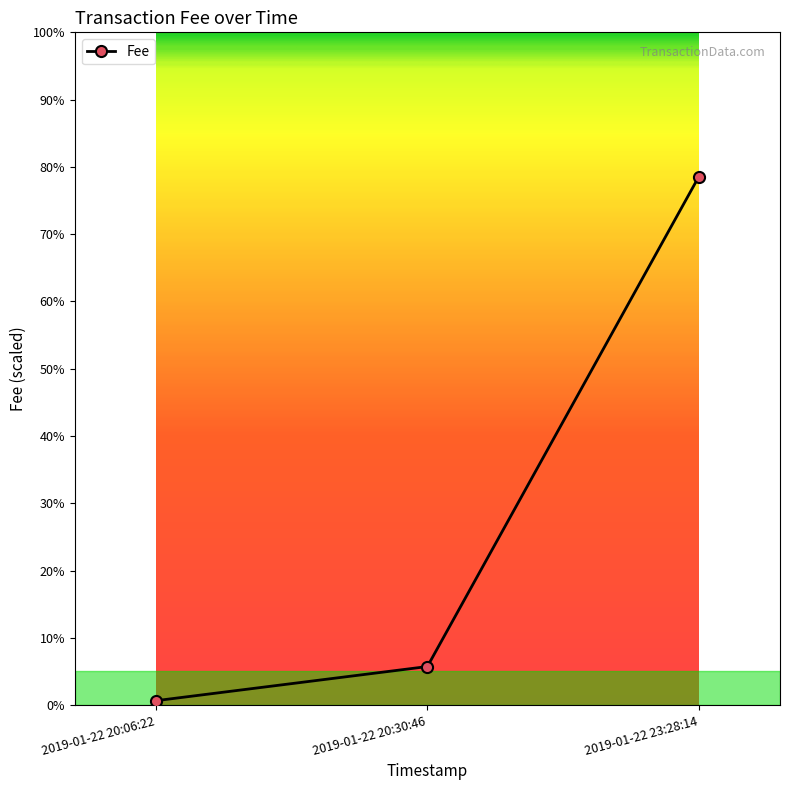

What is the minimum value shown in the chart?

0.1